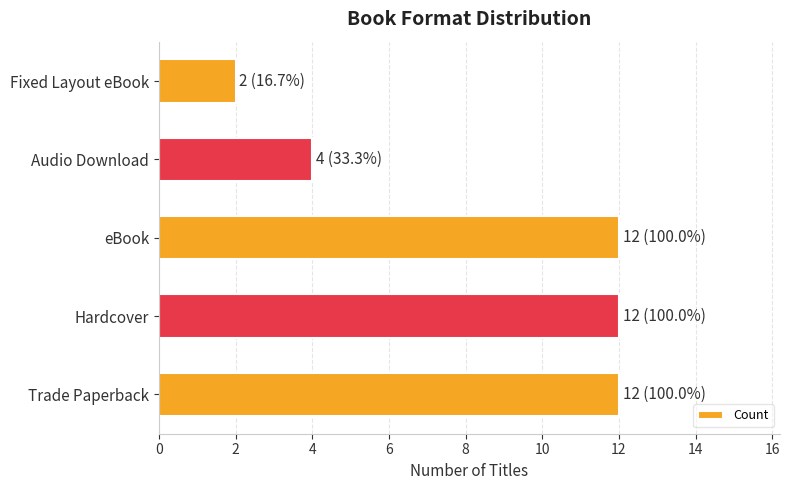

The chart shows a value of 1 at Fixed Layout eBook. True or false?

False